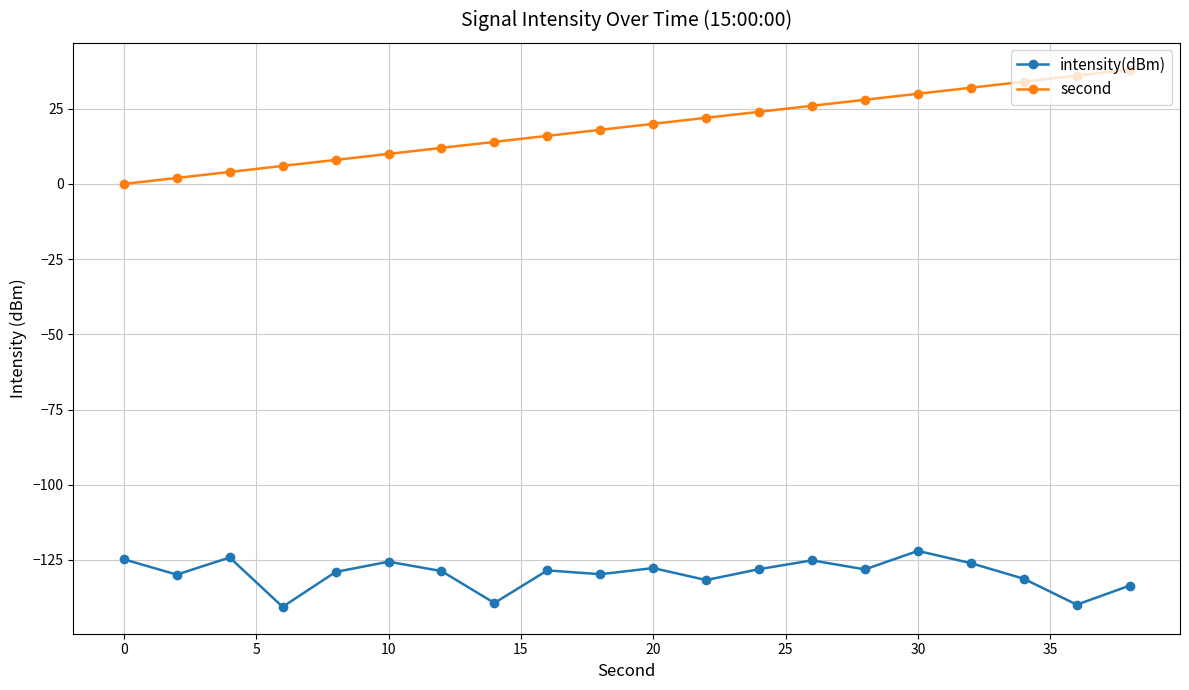

True or false: intensity(dBm) has more than 1 points higher than both neighbors.

True